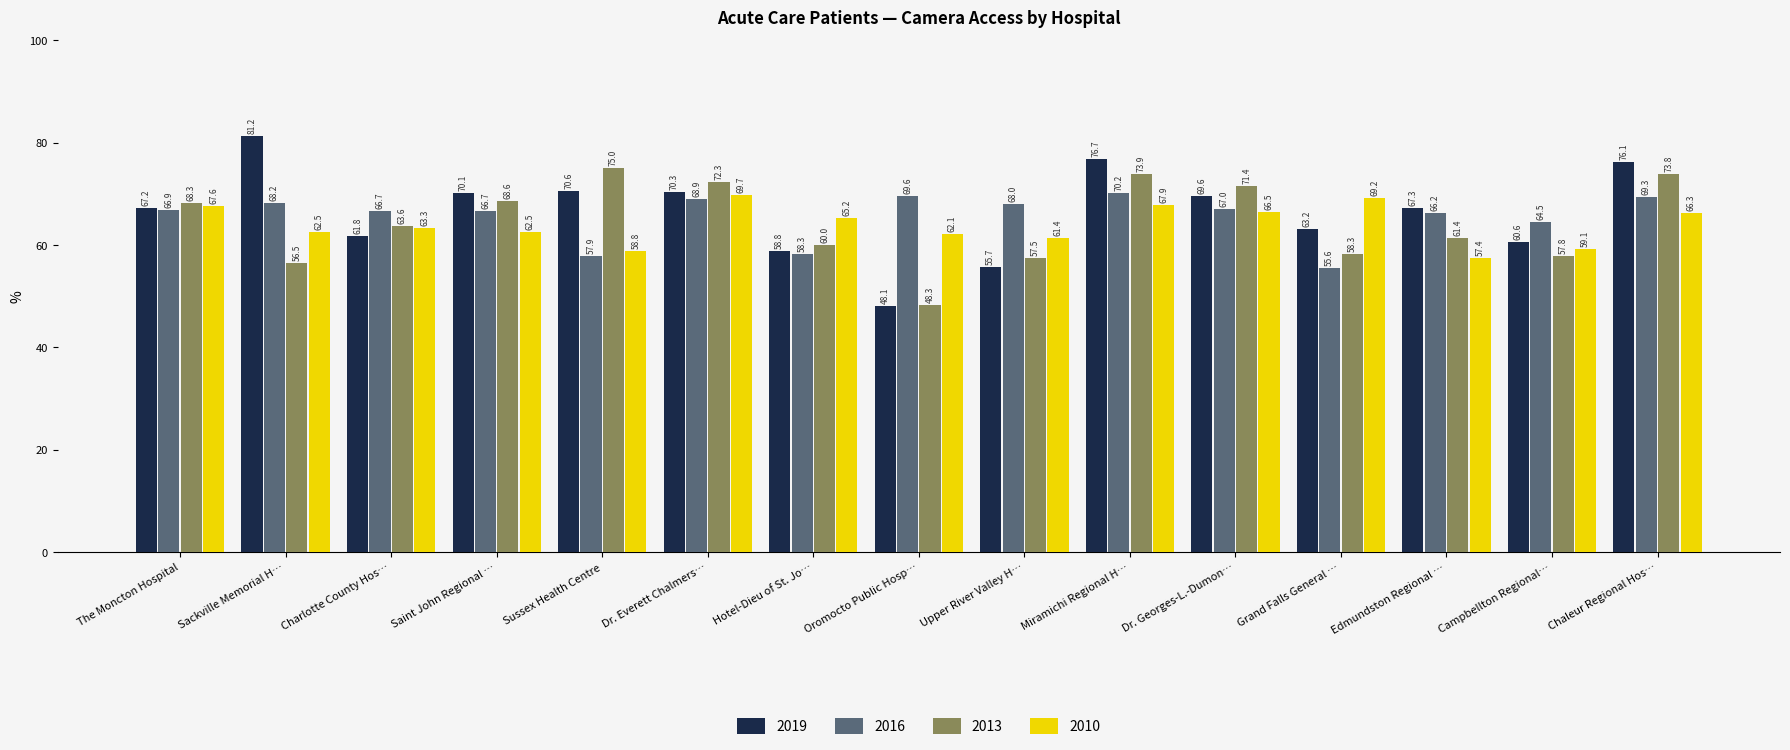

What are all the series names shown in the legend?

2019, 2016, 2013, 2010